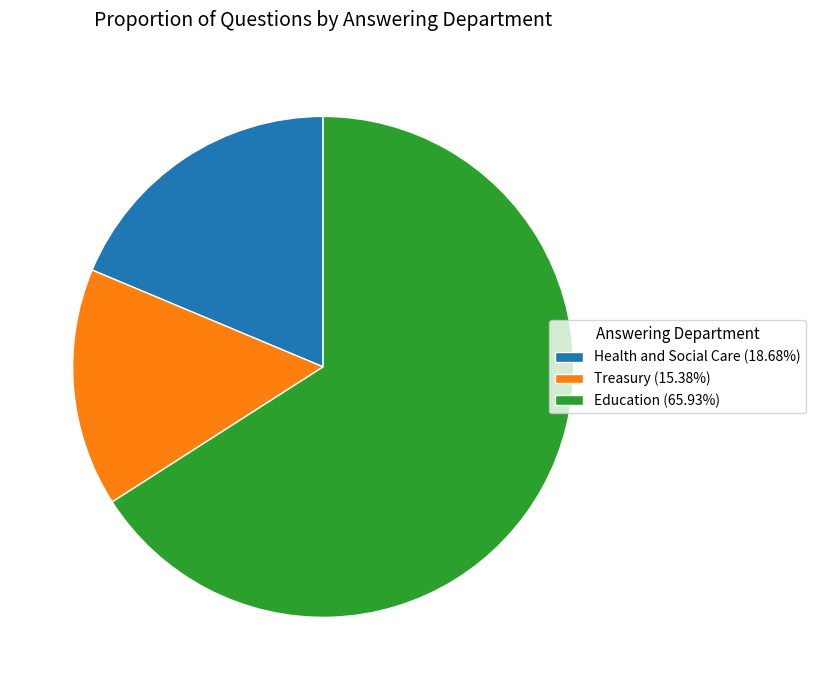

Is the sum of Treasury (15.38%) and Health and Social Care (18.68%) greater than half?

No